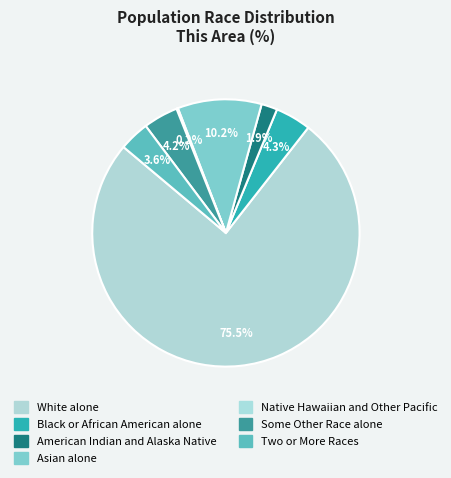

Approximately how many times larger is the value at Black or African American alone compared to American Indian and Alaska Native?

2.2